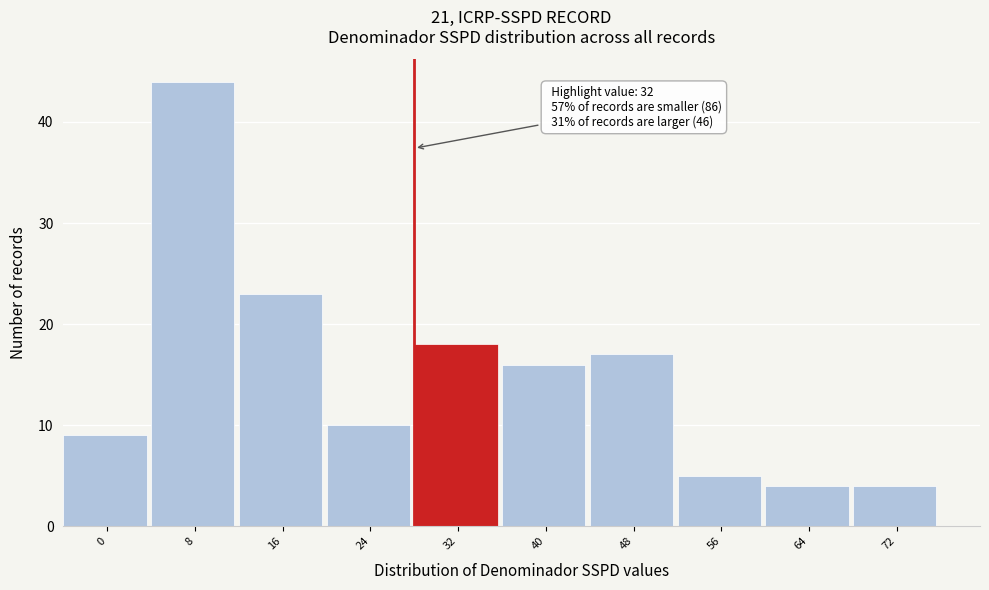

Reading right to left, list all the values displayed in this chart.

4	4	5	17	16	18	10	23	44	9